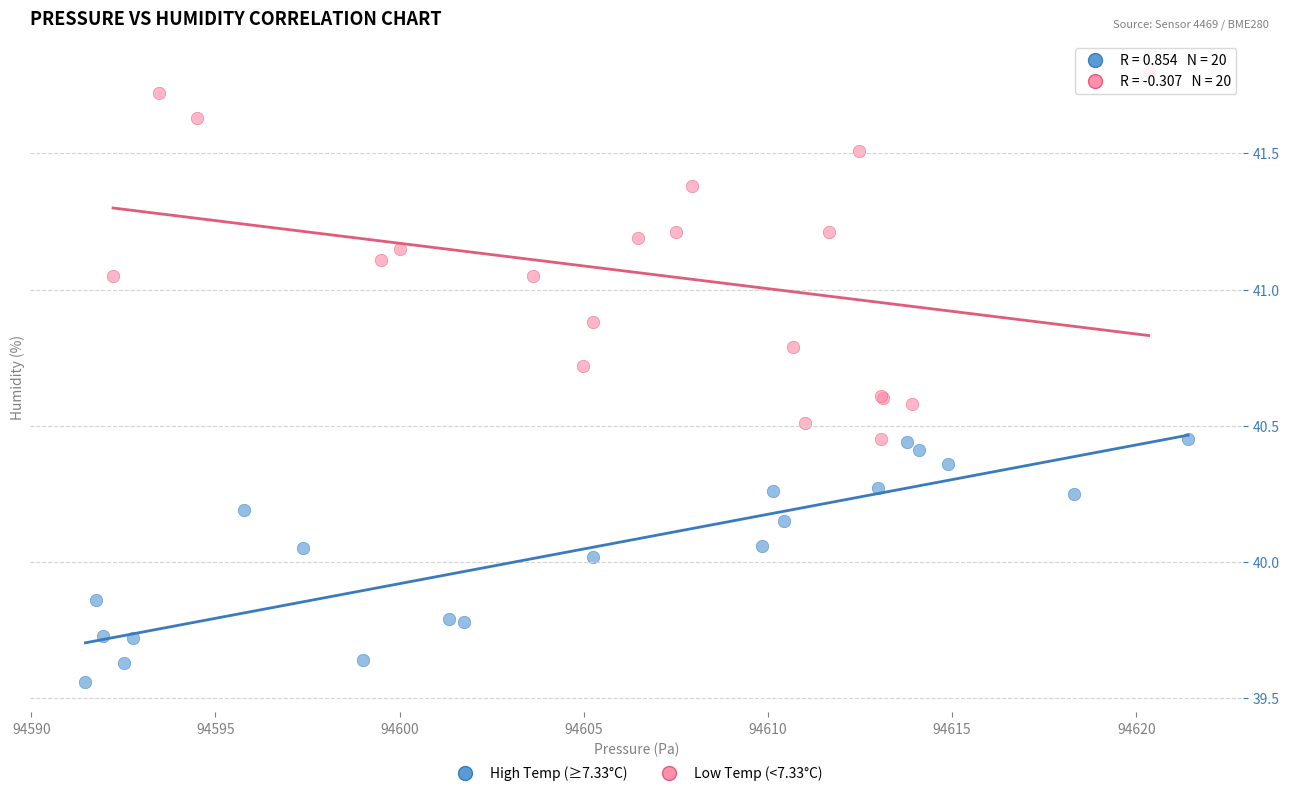

Which series reaches the maximum Y coordinate?

Low Temp (<7.33°C)